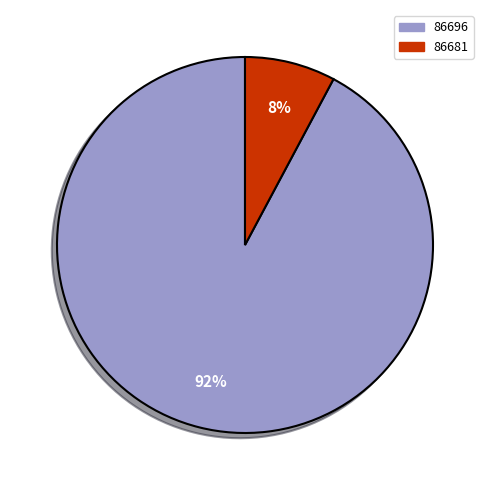

To the nearest percent, what is the difference between the largest and smallest slice percentages?

84%